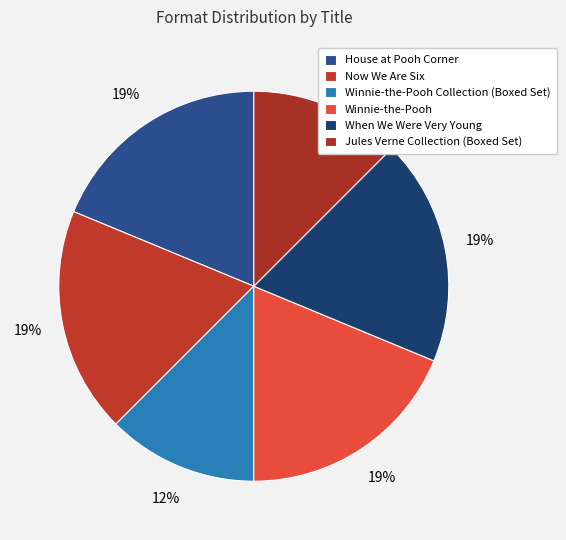

Count the number of slices in the pie.

6